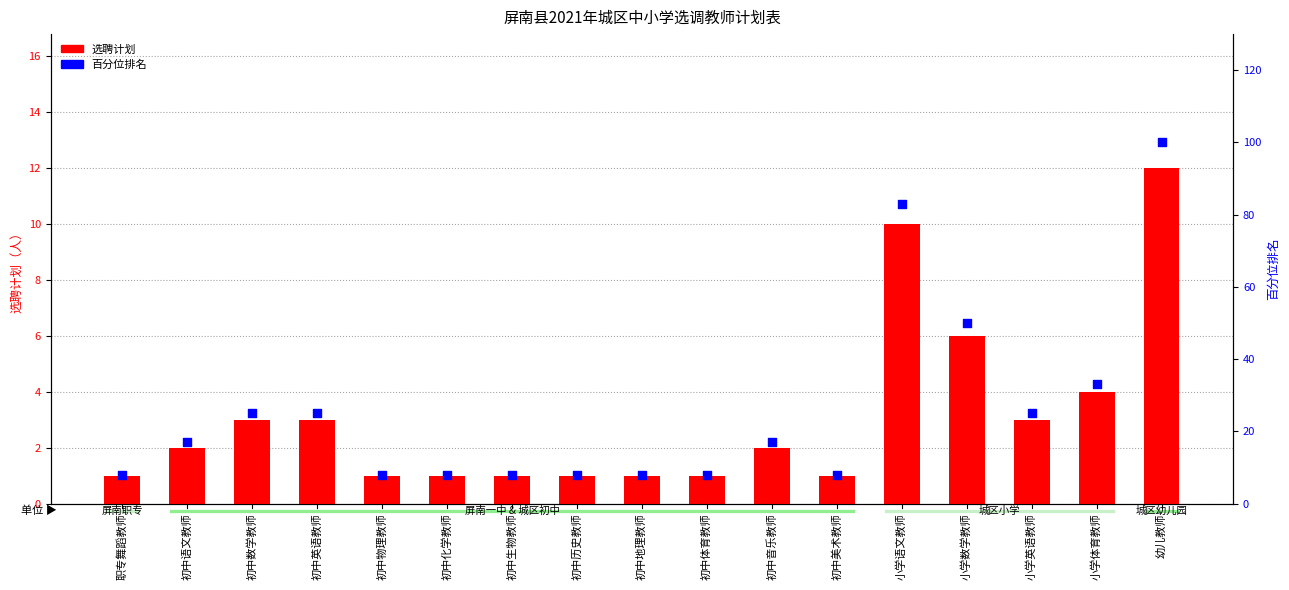

Is the value of 选聘计划 at 初中生物教师 greater than the value of 百分位排名 at 职专舞蹈教师?

No